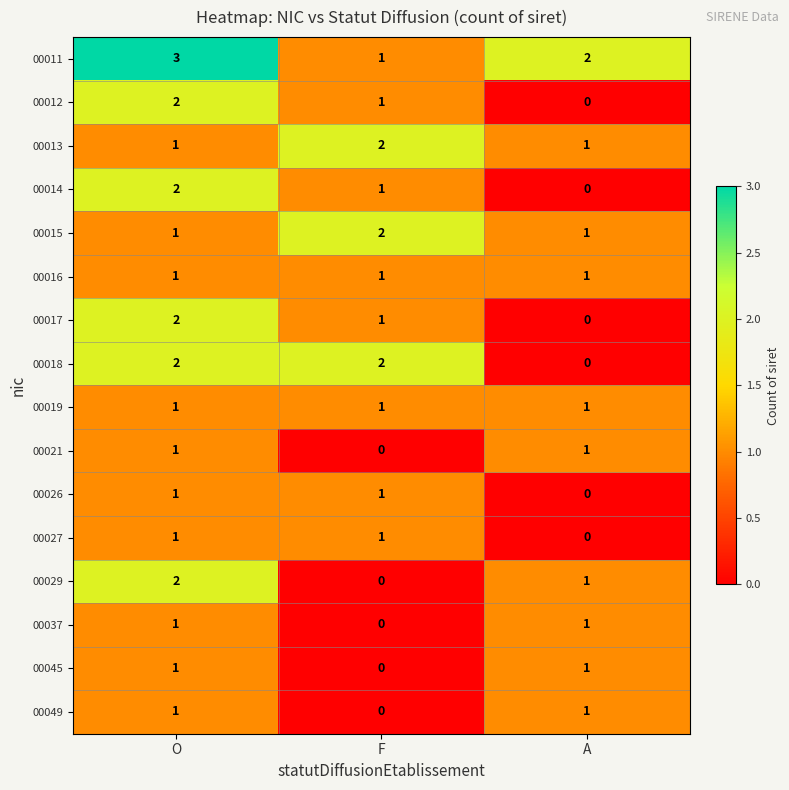

Which series has the largest total across all categories?

00011